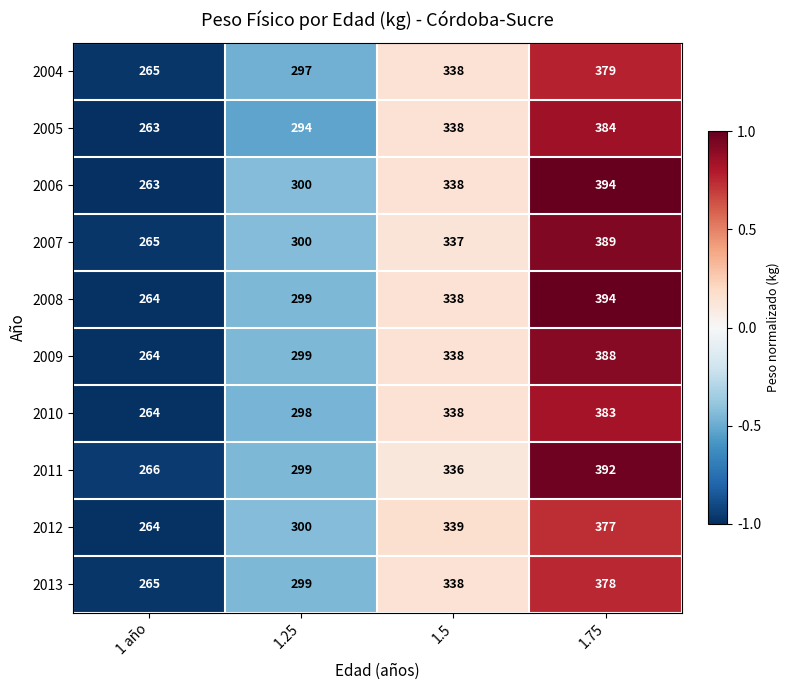

The value of 2008 at 1.5 is 199. True or false?

False